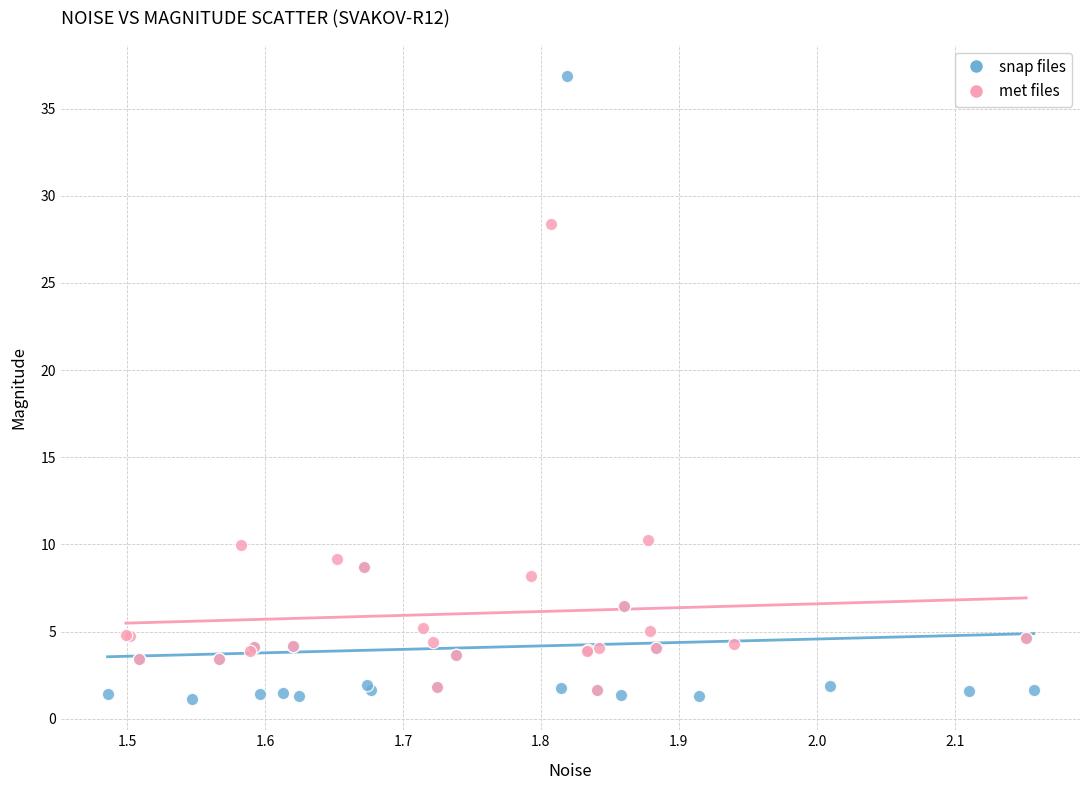

Which series contains the lowest Y value?

snap files